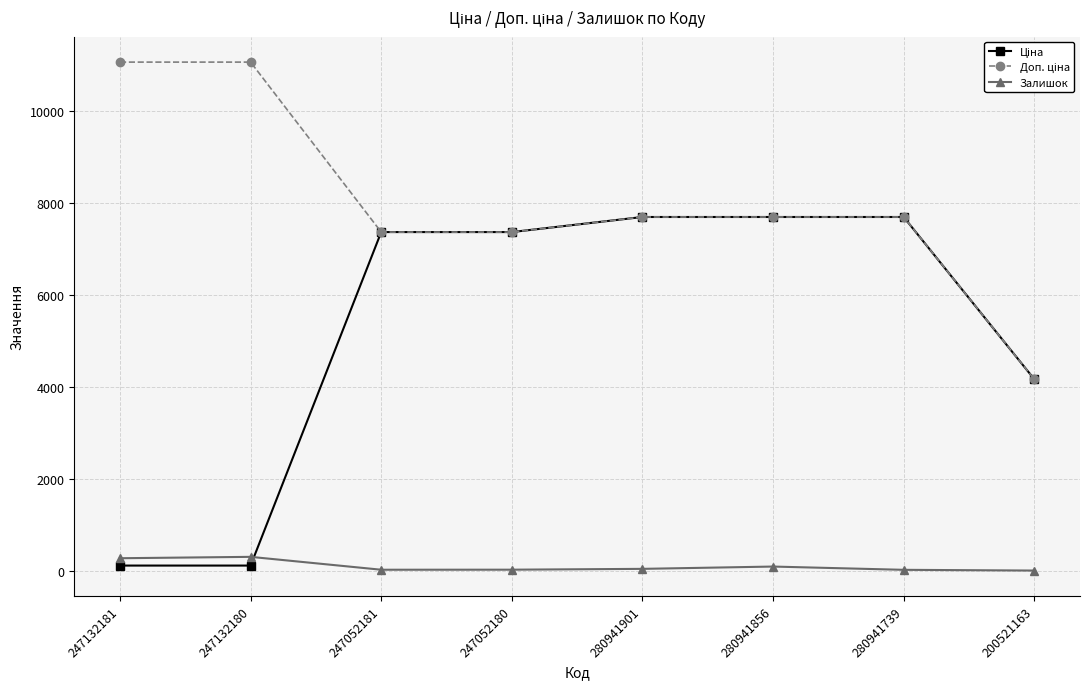

Does the chart have visible grid lines?

Yes